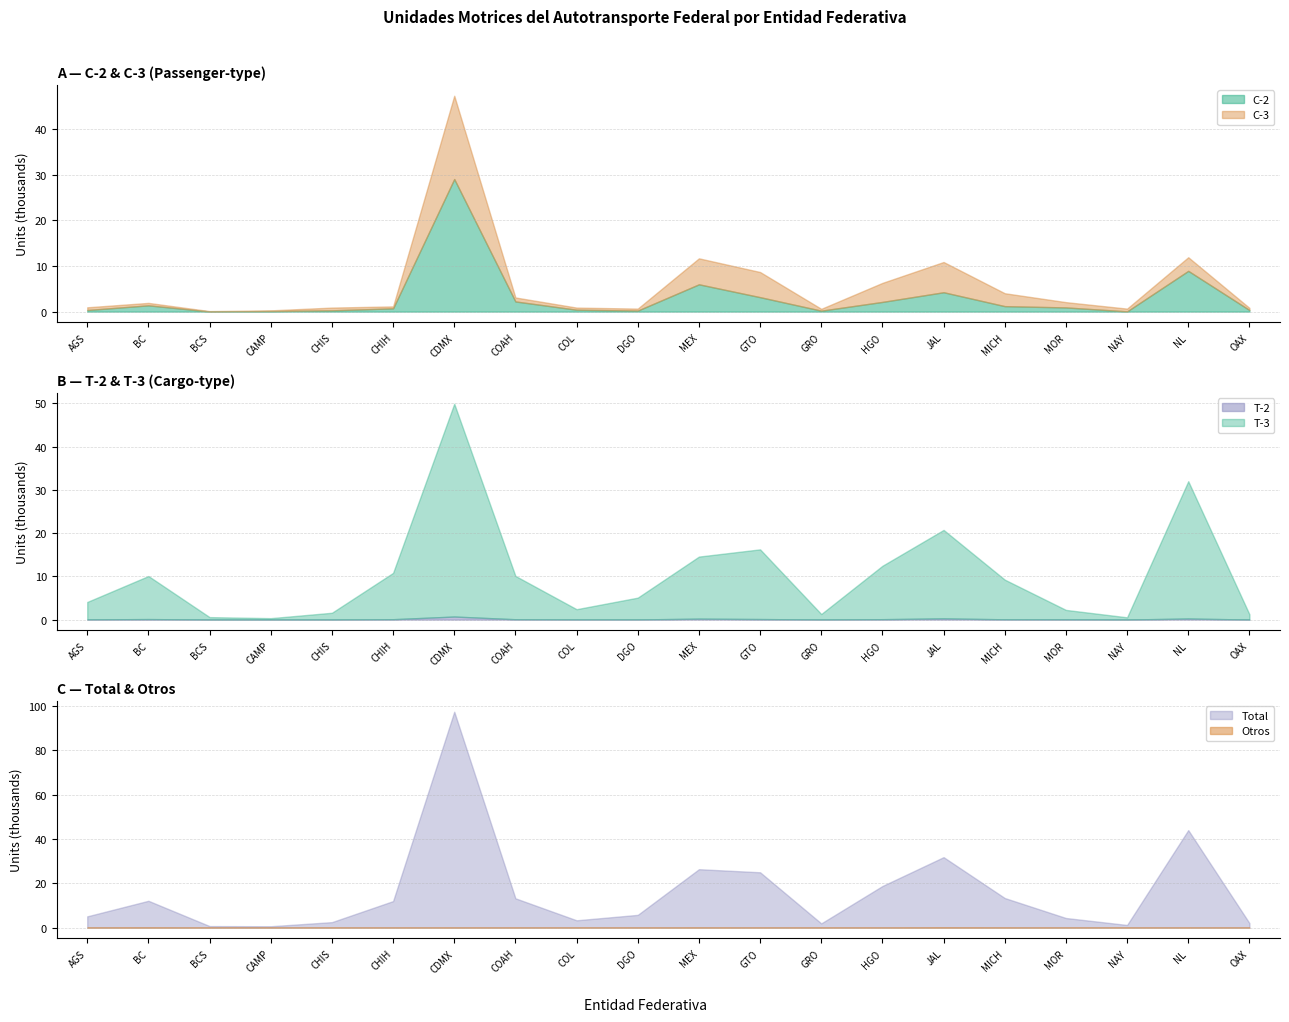

What is the spread (max minus min) of values at CDMX?

97298